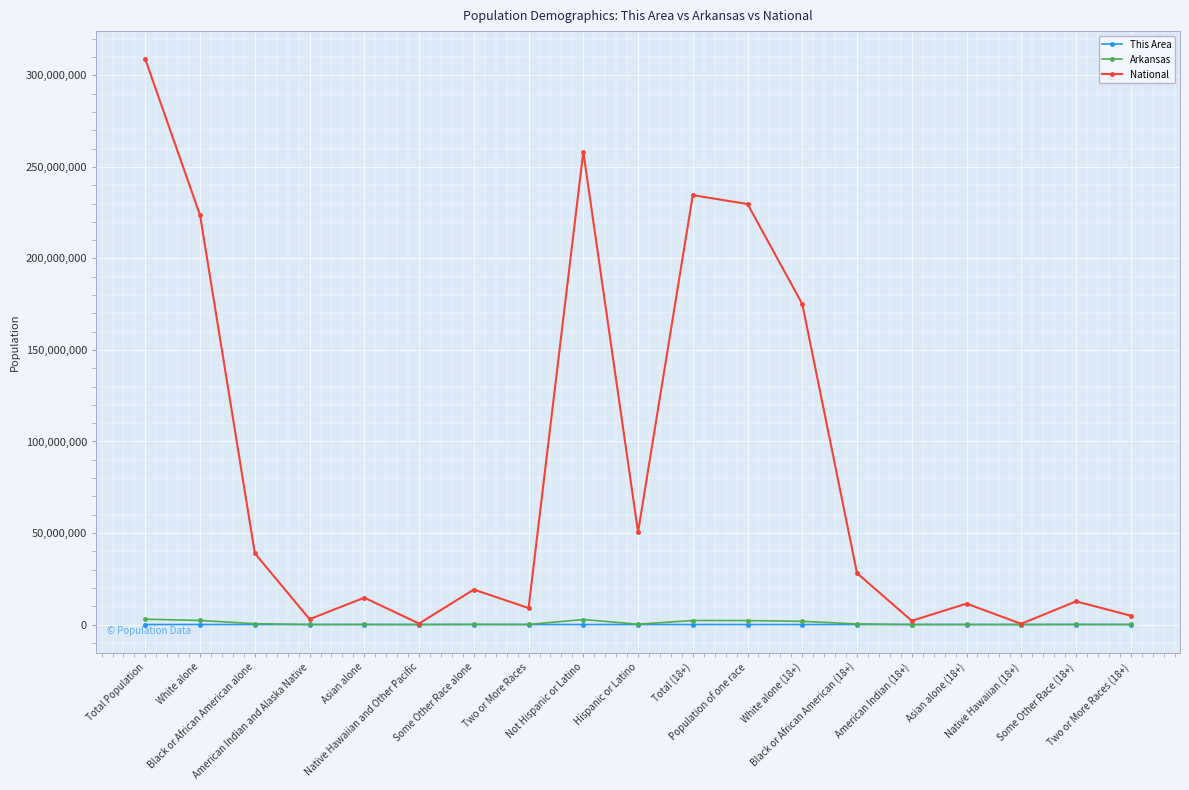

In National, how many points are lower than both neighbors (excluding endpoints)?

6